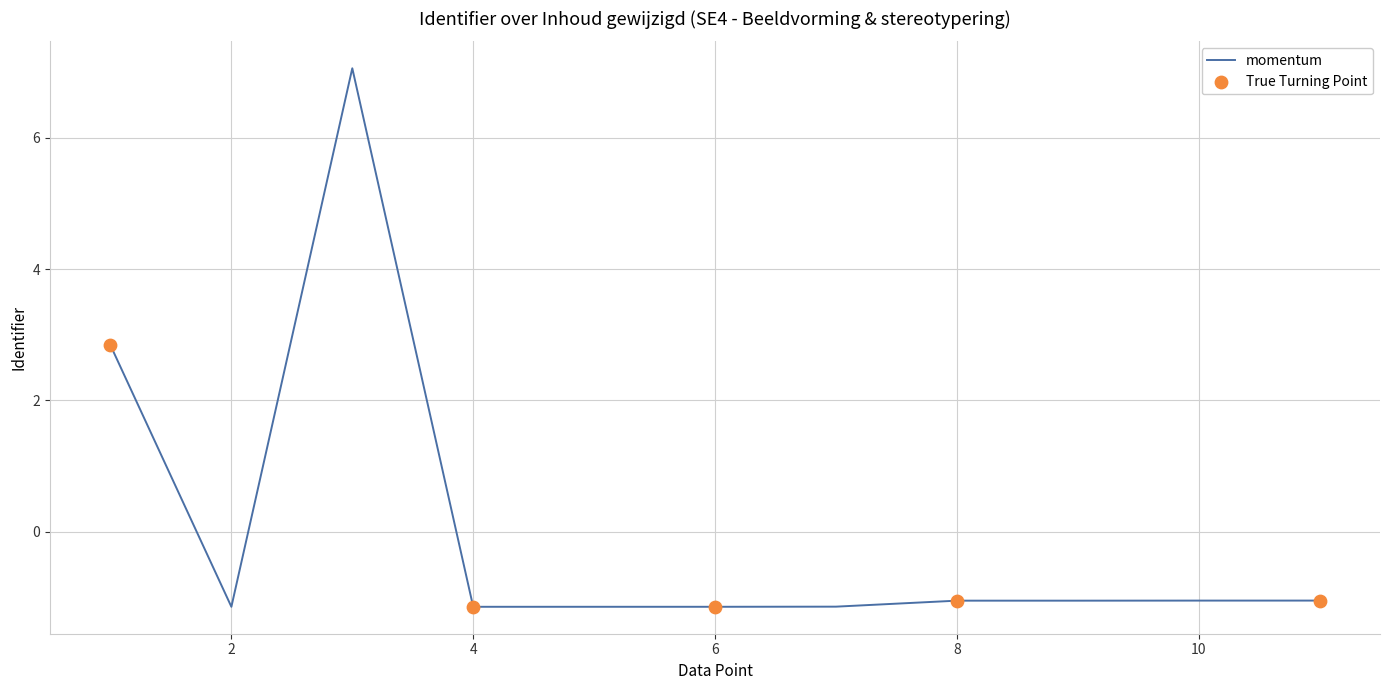

What is the difference between the maximum and minimum values?

8.2